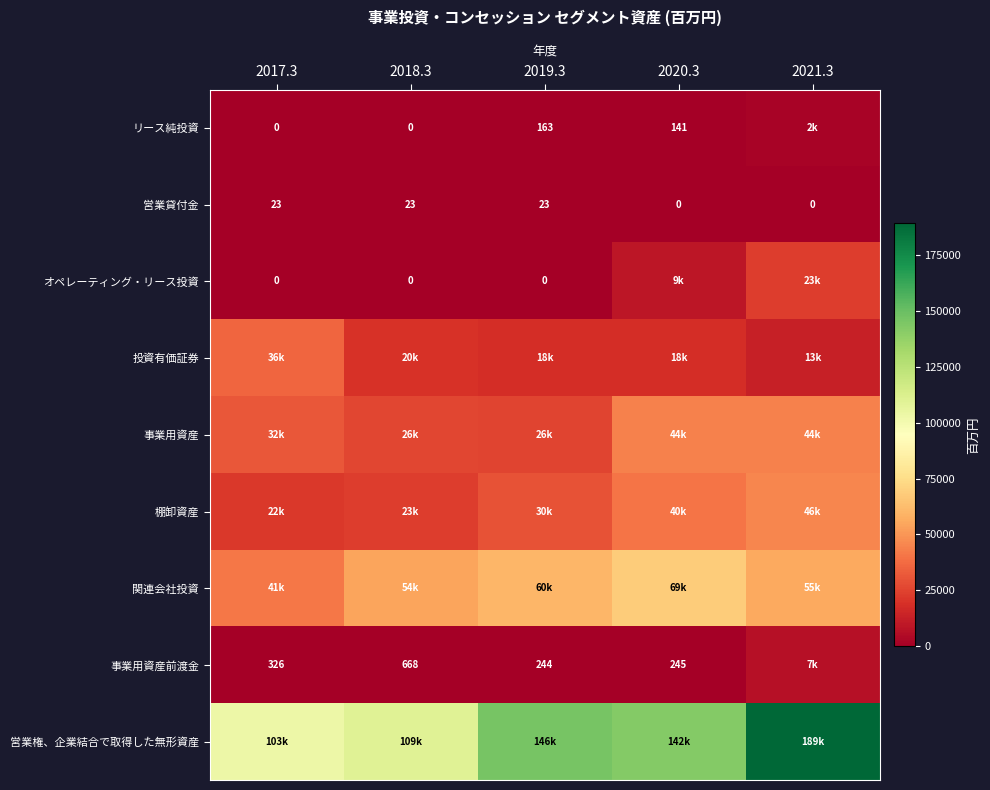

What is the difference between the 事業用資産前渡金 values at 2018.3 and 2020.3?

423